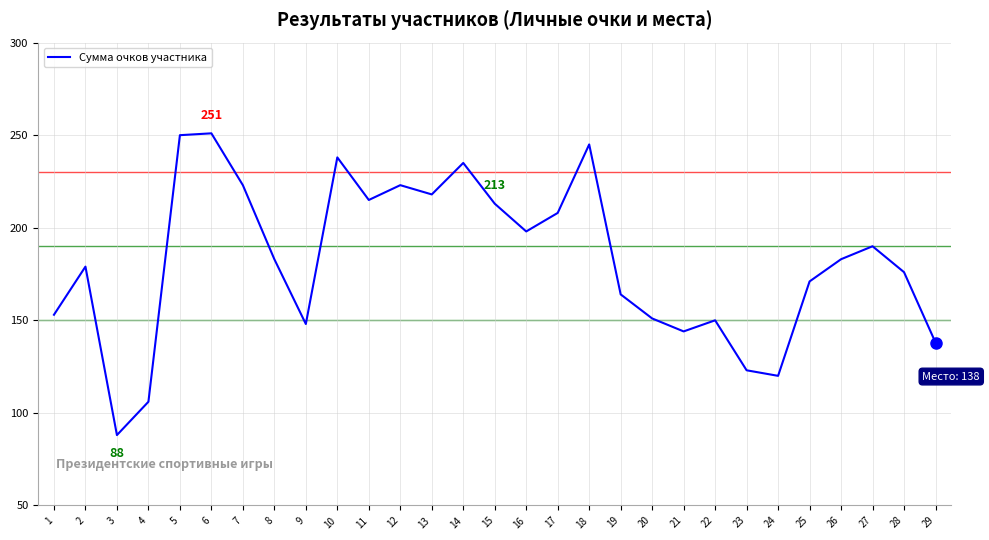

Reading left to right, list all the values displayed in this chart.

1=153	2=179	3=88	4=106	5=250	6=251	7=223	8=183	9=148	10=238	11=215	12=223	13=218	14=235	15=213	16=198	17=208	18=245	19=164	20=151	21=144	22=150	23=123	24=120	25=171	26=183	27=190	28=176	29=138